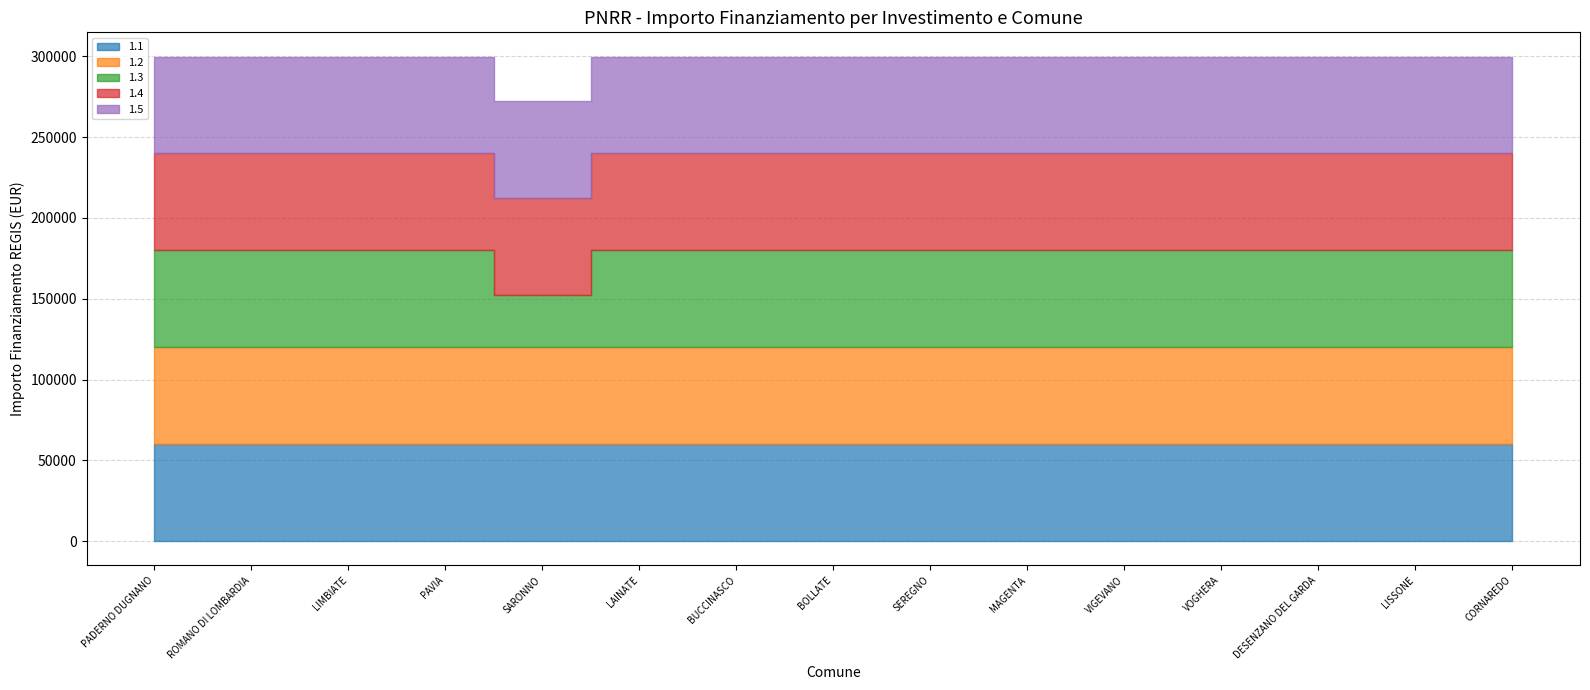

True or false: 1.1 and 1.5 cross at least once.

False